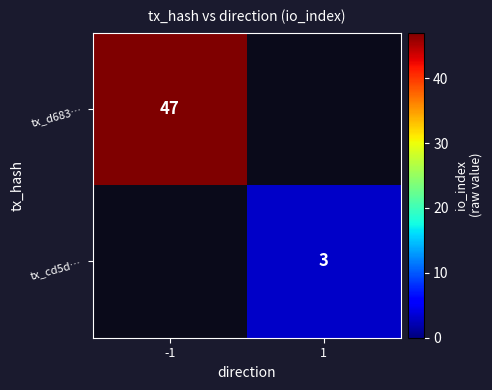

Which label corresponds to the largest value in the chart?

-1